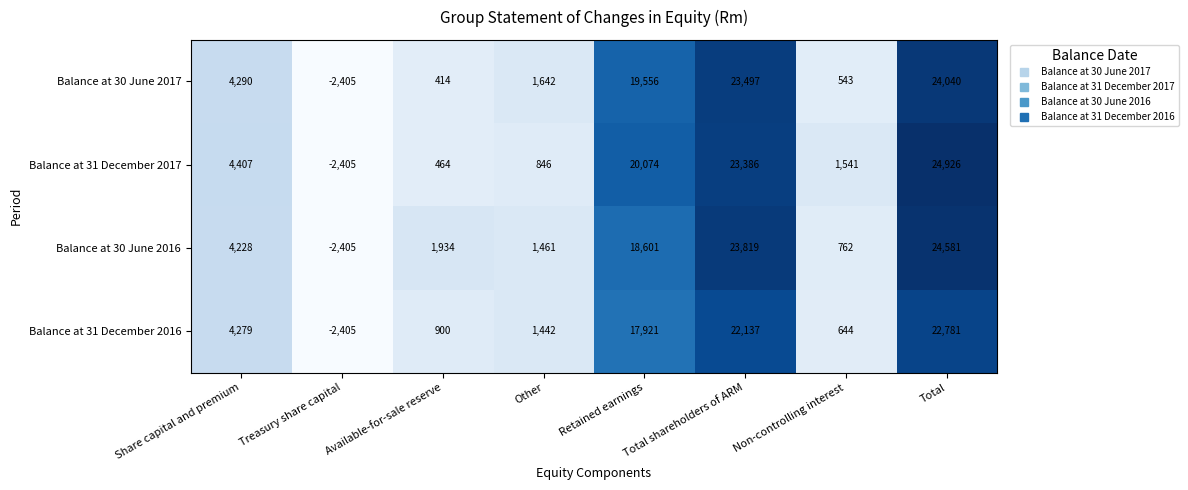

Between Available-for-sale reserve and Other, which series saw the biggest shift?

Balance at 30 June 2017